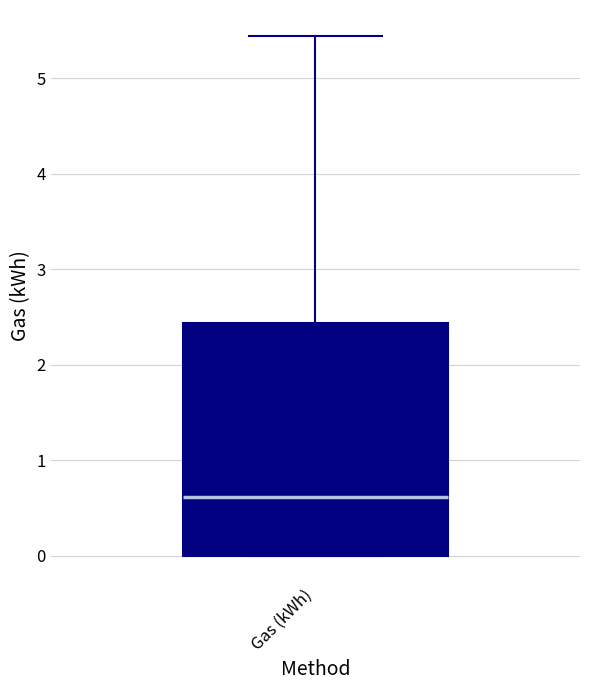

Where does the upper whisker of the box for Gas (kWh) end on the y-axis? The values are not printed on the chart, so give them approximately, as read against the axis.

5.4